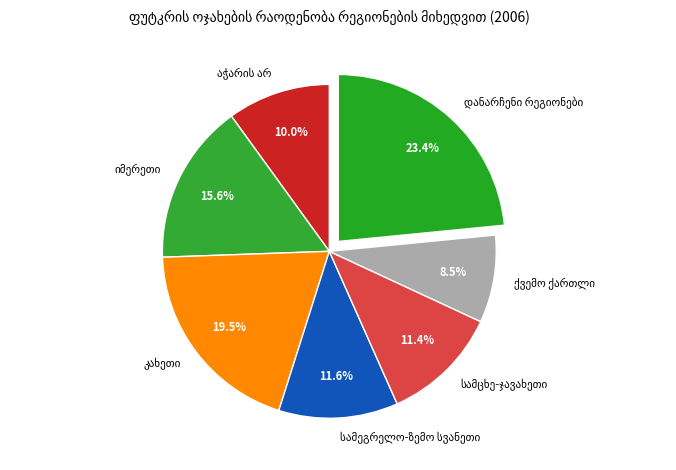

To the nearest percent, what is the difference between the largest and smallest slice percentages?

15%